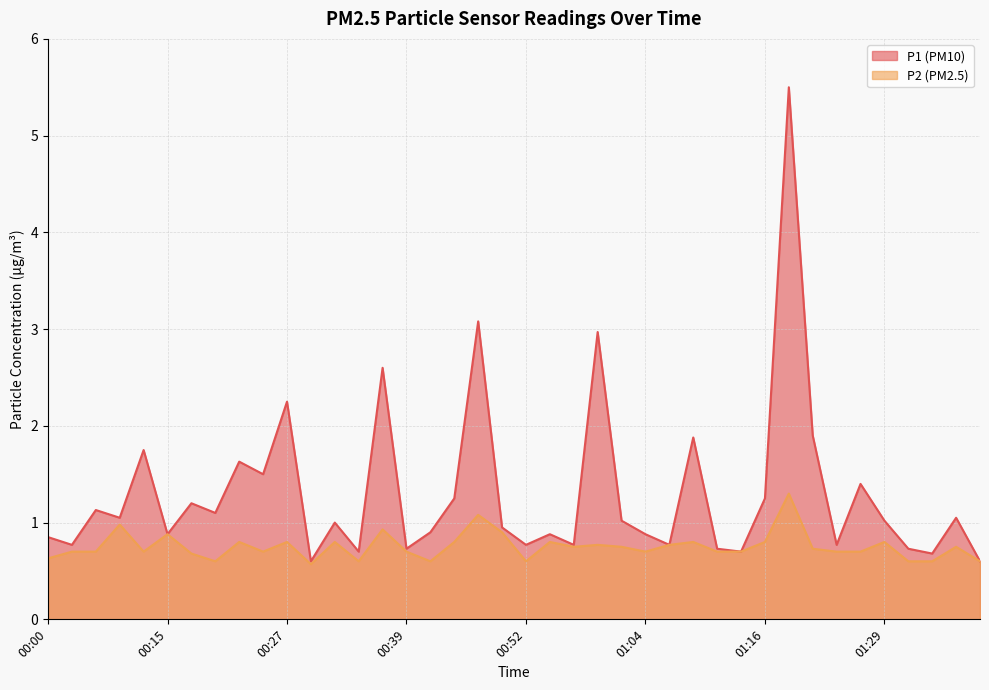

What is the difference between the P1 values at 01:11 and 00:15?

0.2